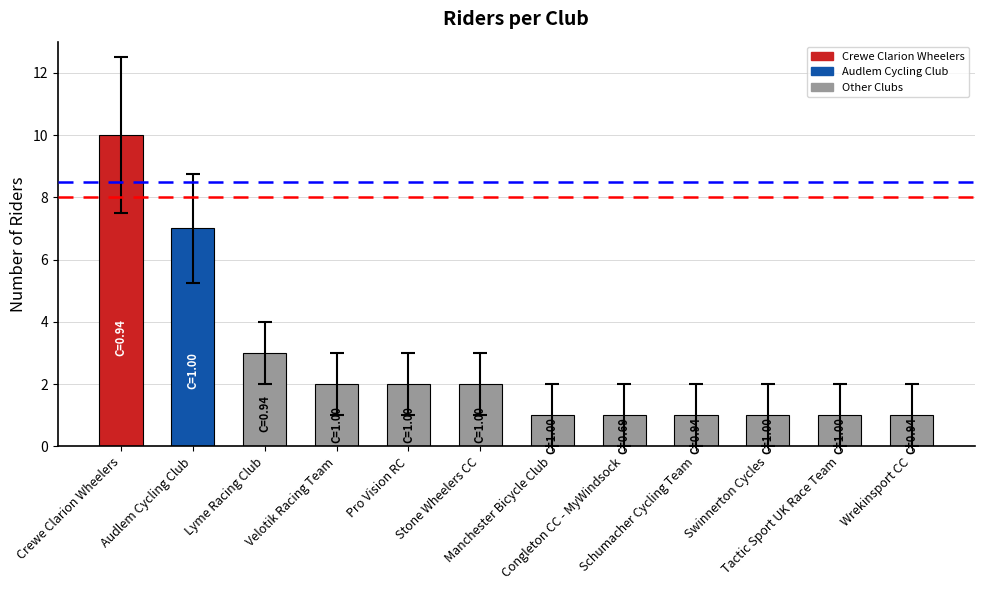

What is the difference between the second highest and second lowest values?

6